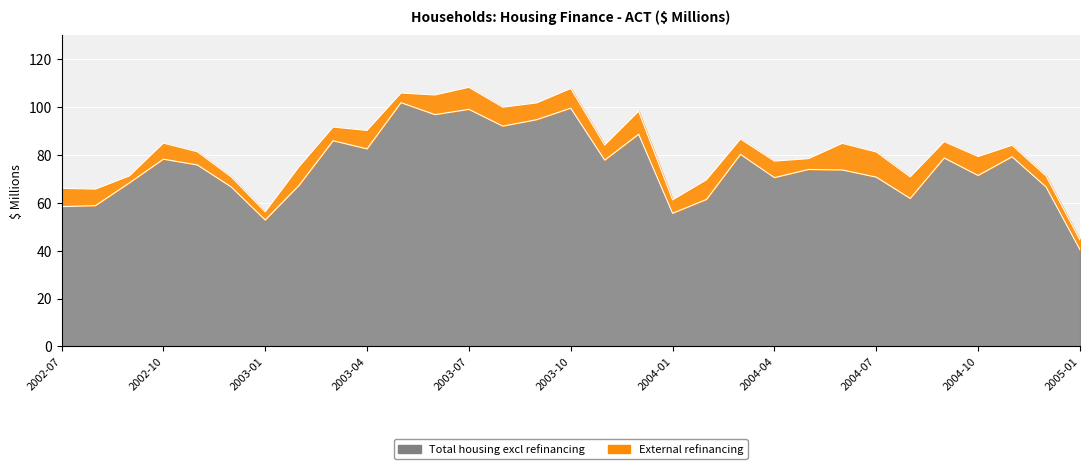

What is the smallest value displayed?

40.4